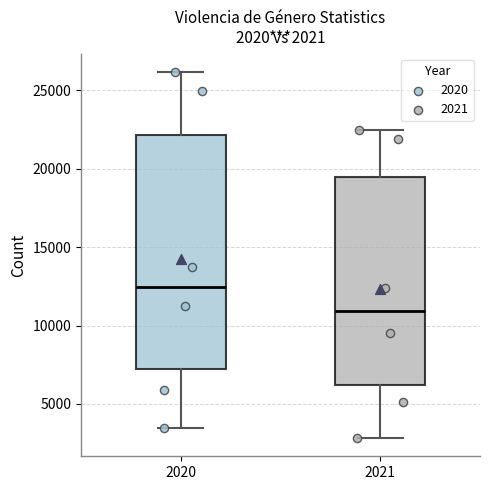

Comparing the boxes themselves (not the whiskers), which one is the tallest?

2020